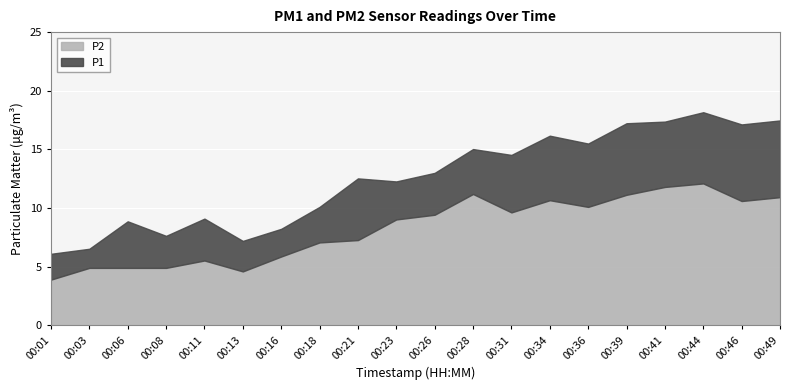

True or false: P1 has a value of 7.1 at 00:21.

False